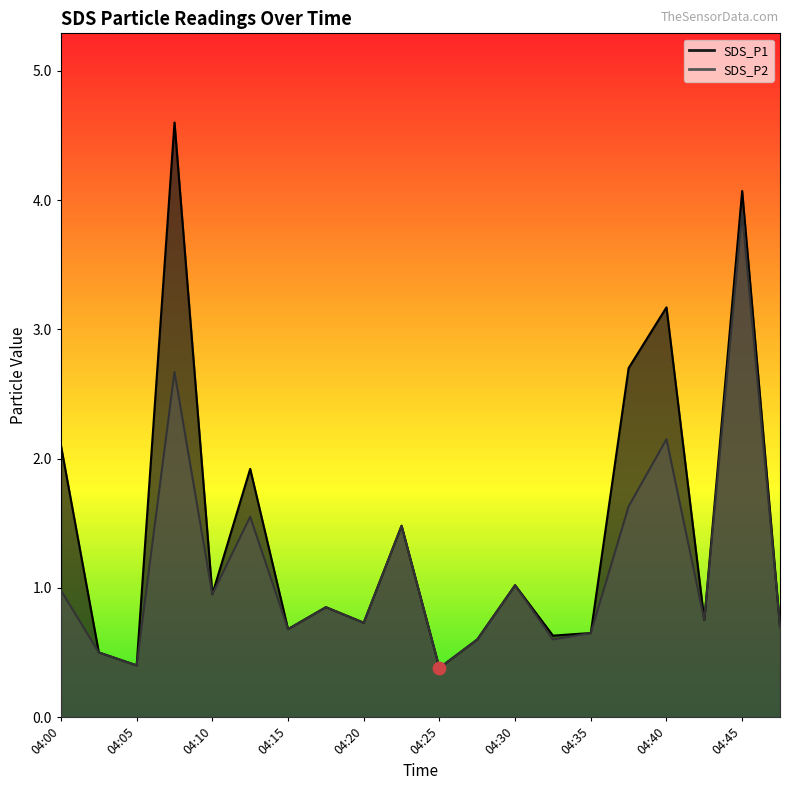

What is the total value across all series at 04:40?

5.3